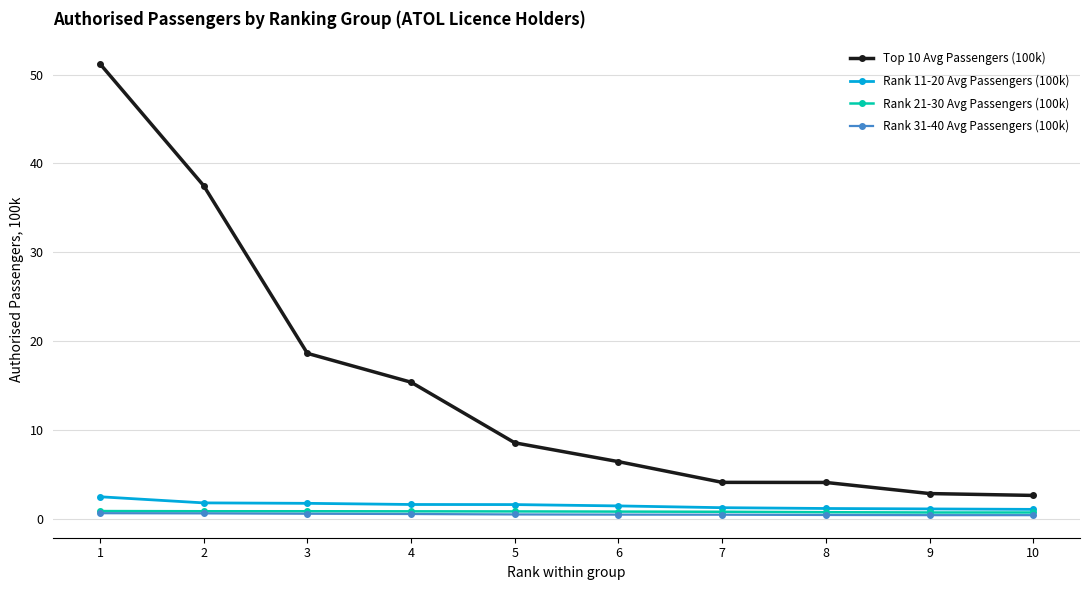

The value of Top 10 Avg Passengers (100k) at 2 is 23.7. True or false?

False